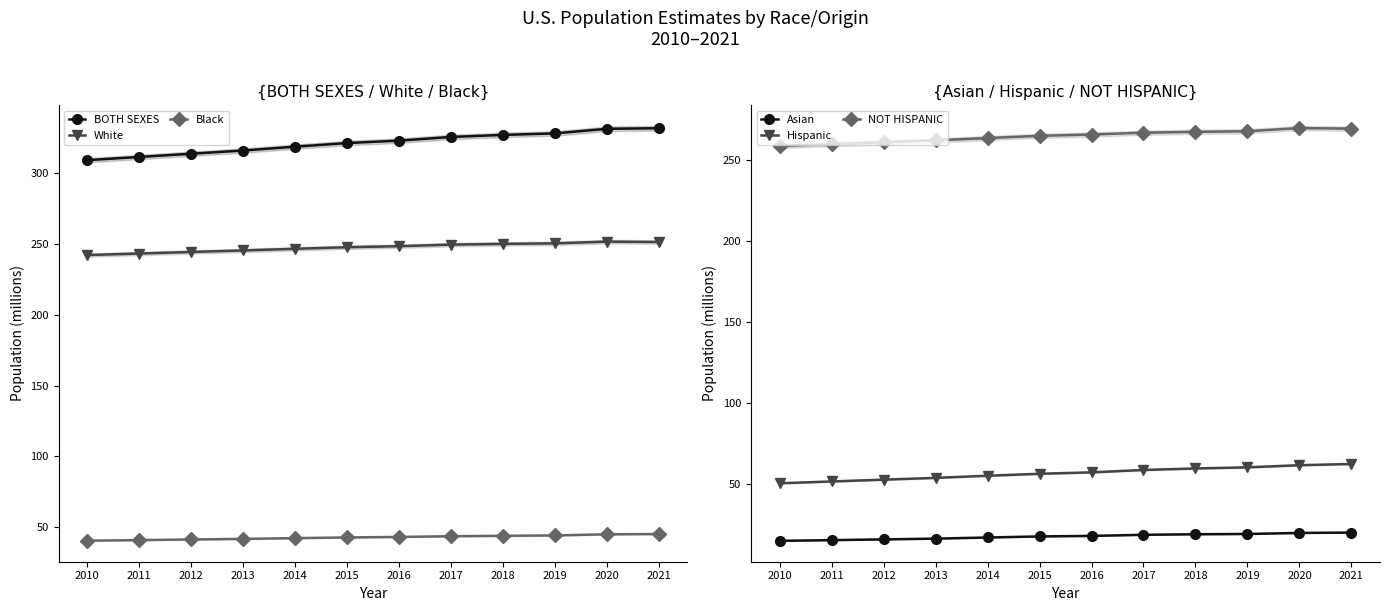

What is the spread (max minus min) of values at 2013?

299.5